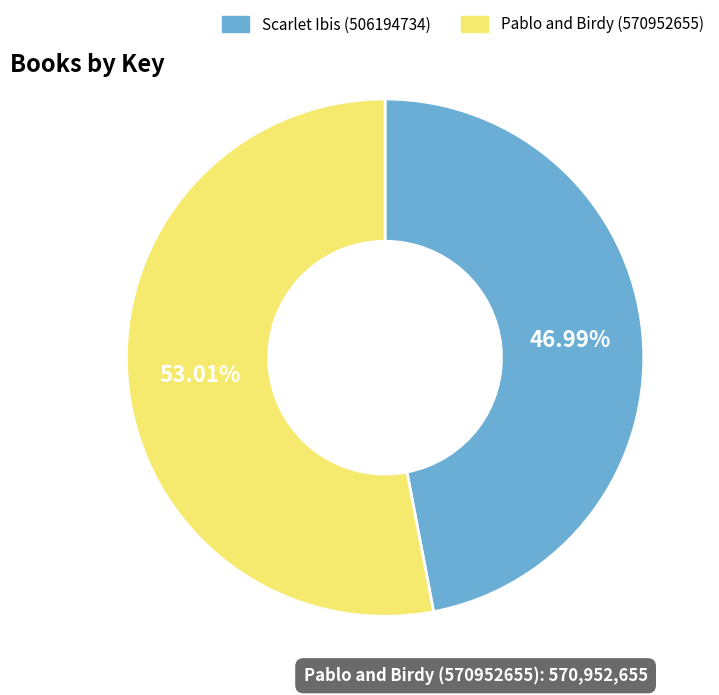

To the nearest percent, what percentage of the pie is Scarlet Ibis (506194734)?

47%